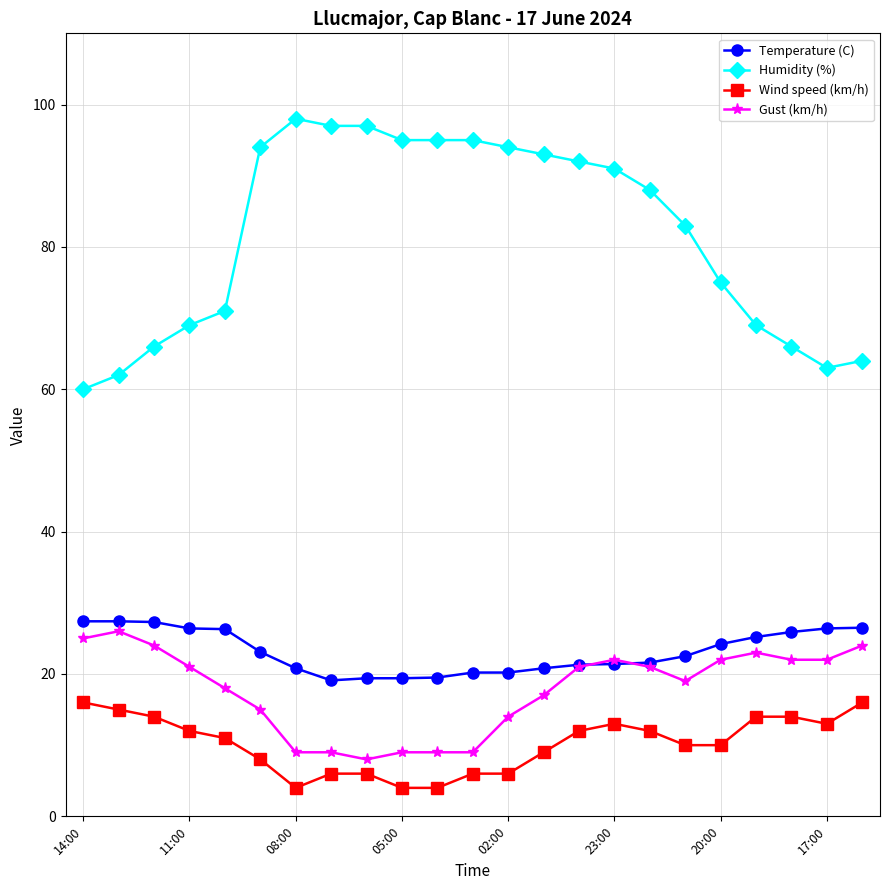

What is the highest value of the Humidity (%) series?

98.0